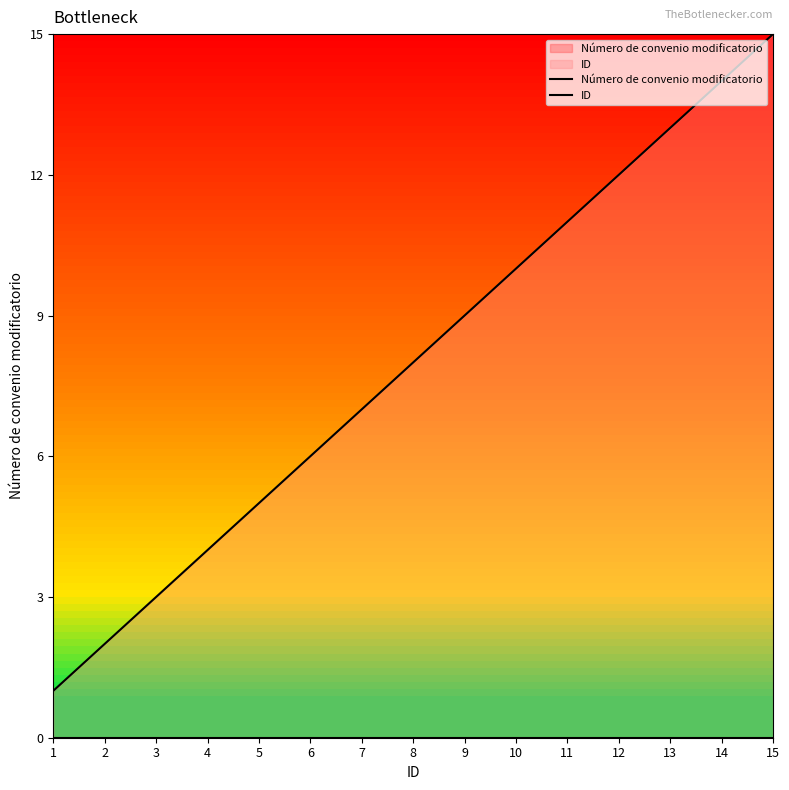

List the series in order of their peak value, lowest first.

Número de convenio modificatorio, ID